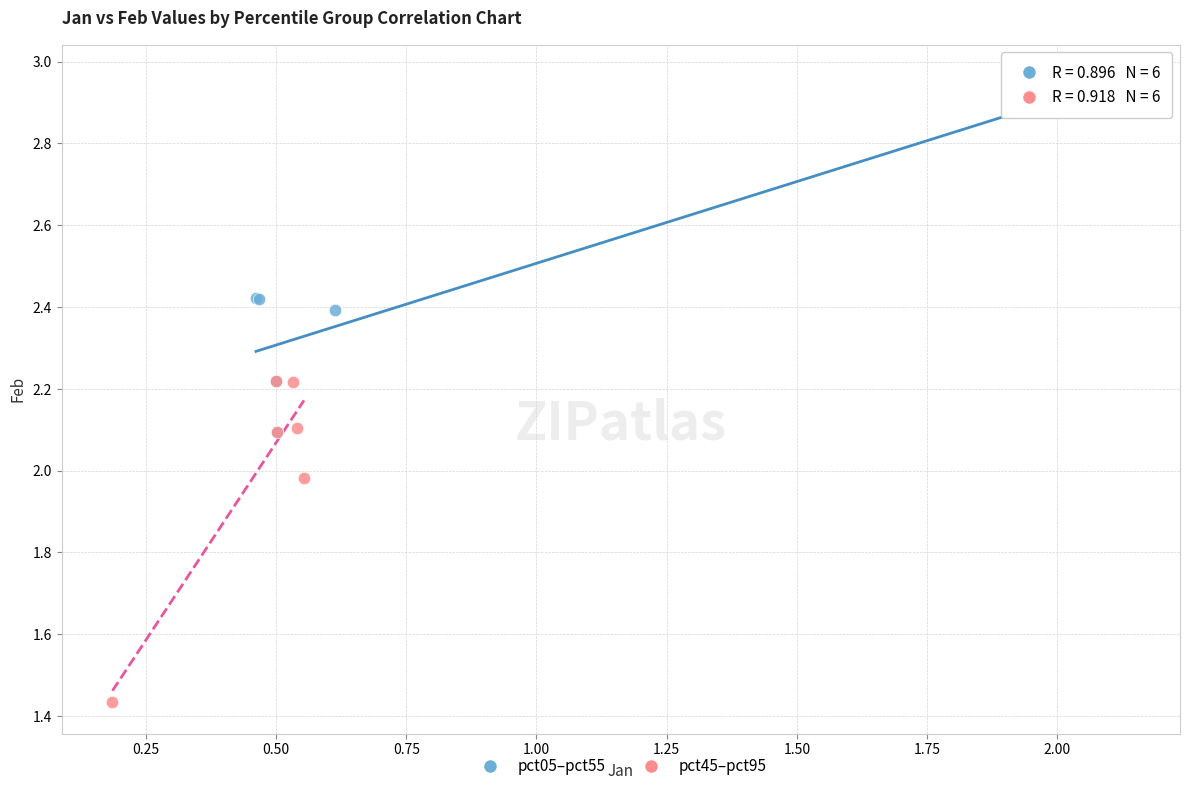

Which series contains the lowest Y value?

pct45–pct95